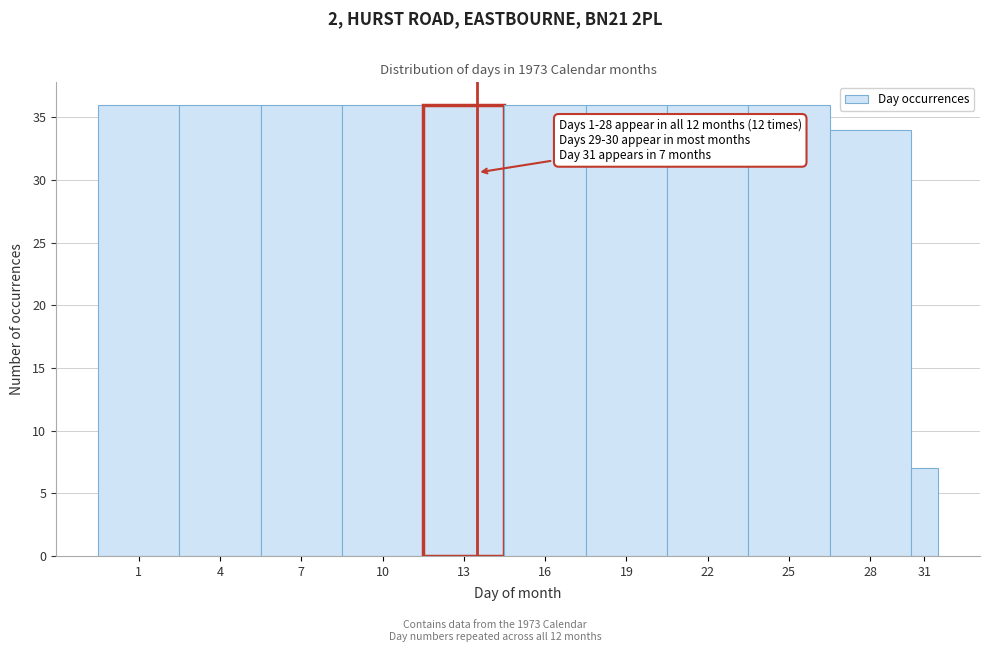

Reading right to left, list all the values displayed in this chart.

7	34	36	36	36	36	36	36	36	36	36